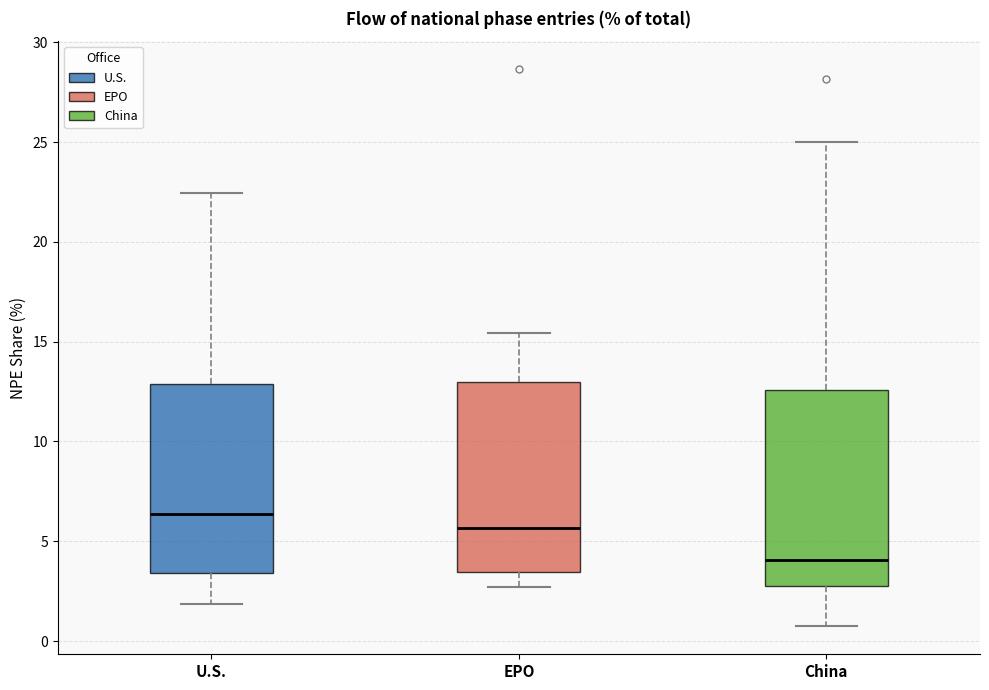

Reading left to right, read every box against the y-axis: the position of its median line, the range the box covers, and the ends of its whiskers. The values are not printed on the chart, so give them approximately, as read against the axis.

U.S.: median 6.5, box 3.5 to 13.0, whiskers 2.0 to 22.5
EPO: median 5.5, box 3.5 to 13.0, whiskers 2.5 to 15.5
China: median 4.0, box 3.0 to 12.5, whiskers 0.5 to 25.0